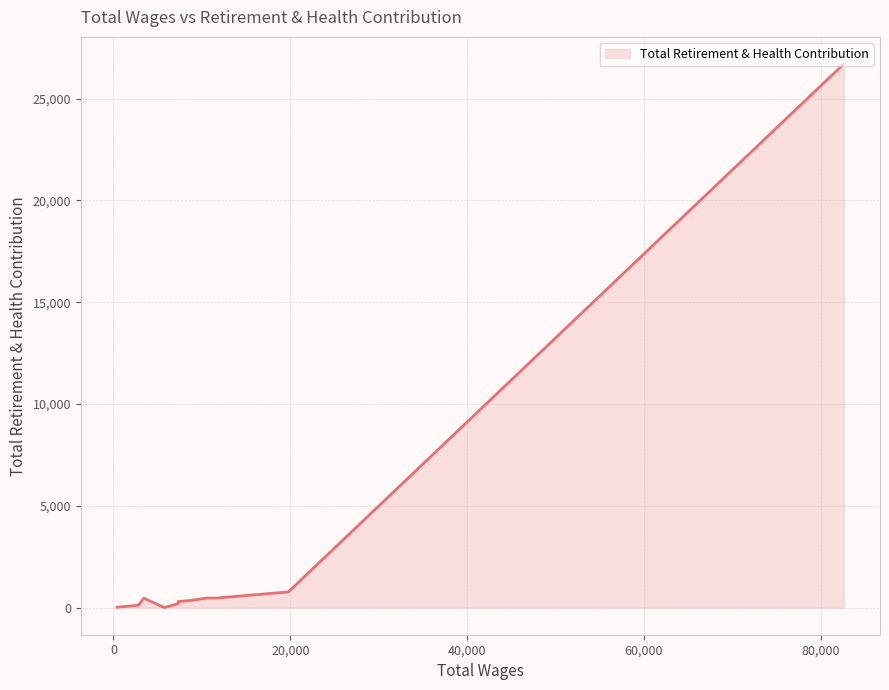

Is it true that the value at 16 is 188?

True